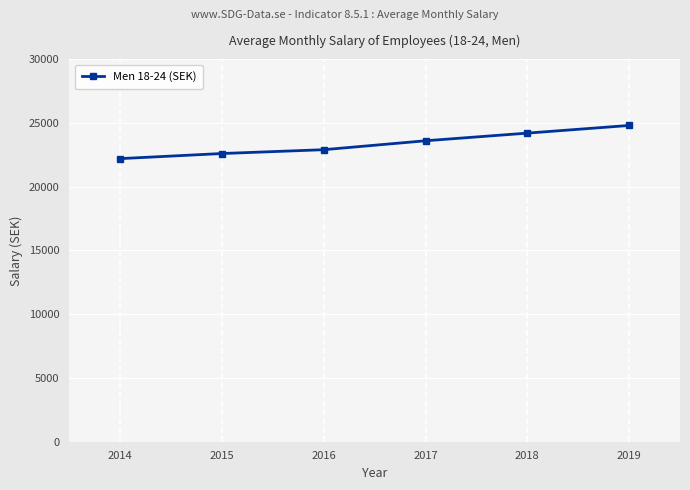

What is the difference between the maximum and minimum values?

2600